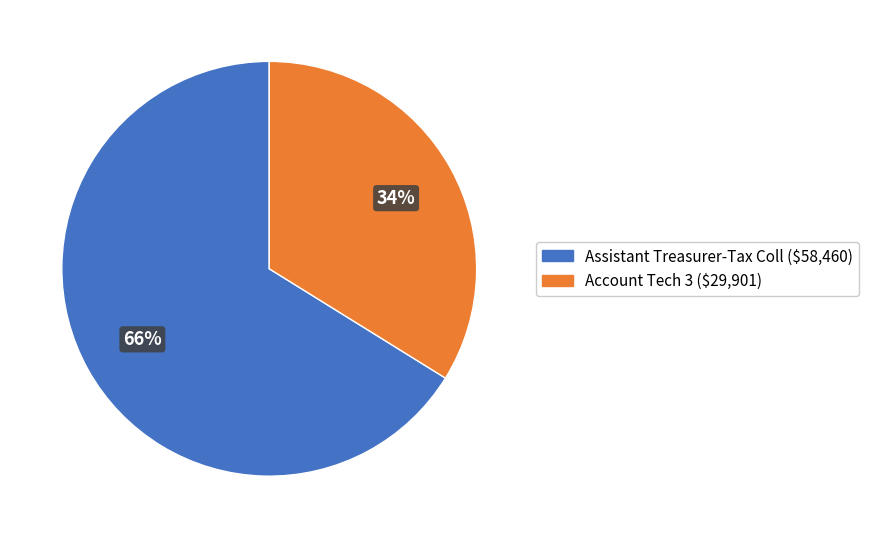

Rank the categories by value from lowest to highest.

Account Tech 3, Assistant Treasurer-Tax Coll